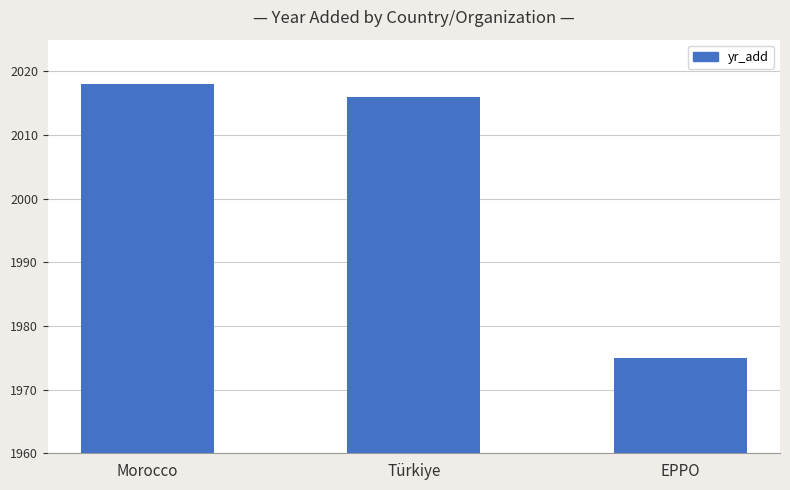

How many bars are there in total?

3